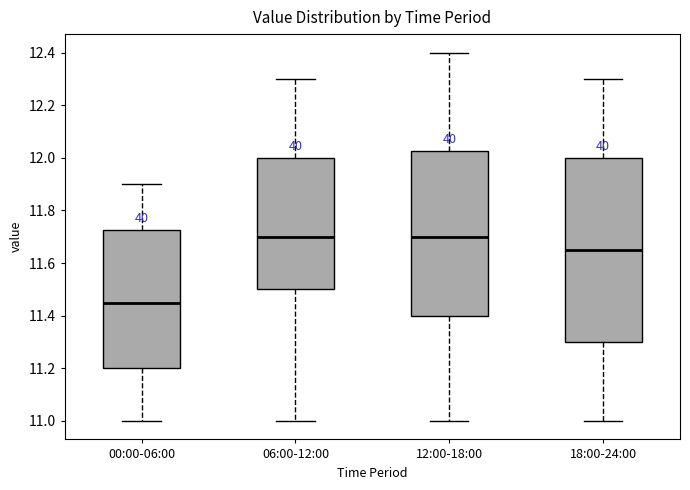

Reading left to right, read every box against the y-axis: the position of its median line, the range the box covers, and the ends of its whiskers. The values are not printed on the chart, so give them approximately, as read against the axis.

00:00-06:00: median 11.46, box 11.20 to 11.72, whiskers 11.00 to 11.90
06:00-12:00: median 11.70, box 11.50 to 12.00, whiskers 11.00 to 12.30
12:00-18:00: median 11.70, box 11.40 to 12.02, whiskers 11.00 to 12.40
18:00-24:00: median 11.66, box 11.30 to 12.00, whiskers 11.00 to 12.30